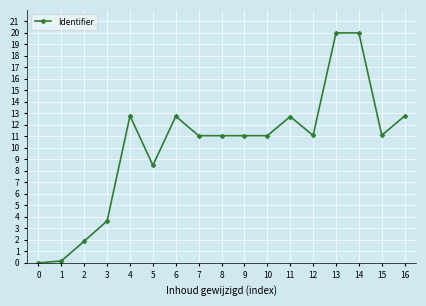

Is this an area chart (filled region under the line)?

No